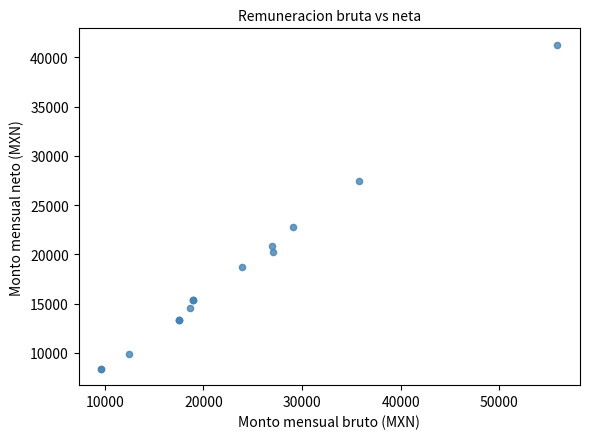

What Y value in the scatter plot is closest to 24836?

22773